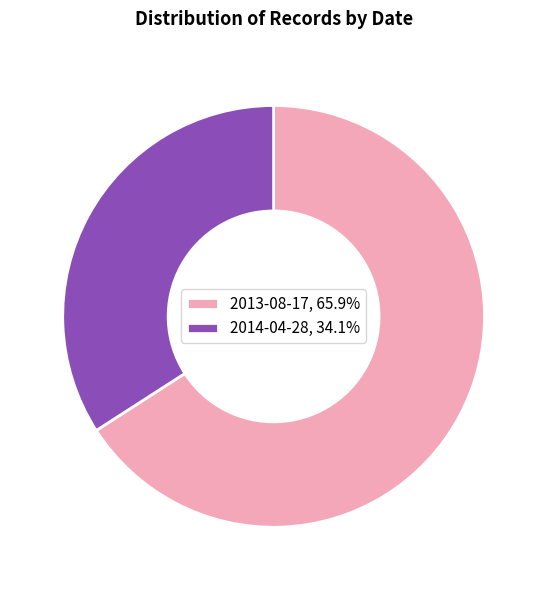

Is there any slice that represents more than half of the pie?

Yes